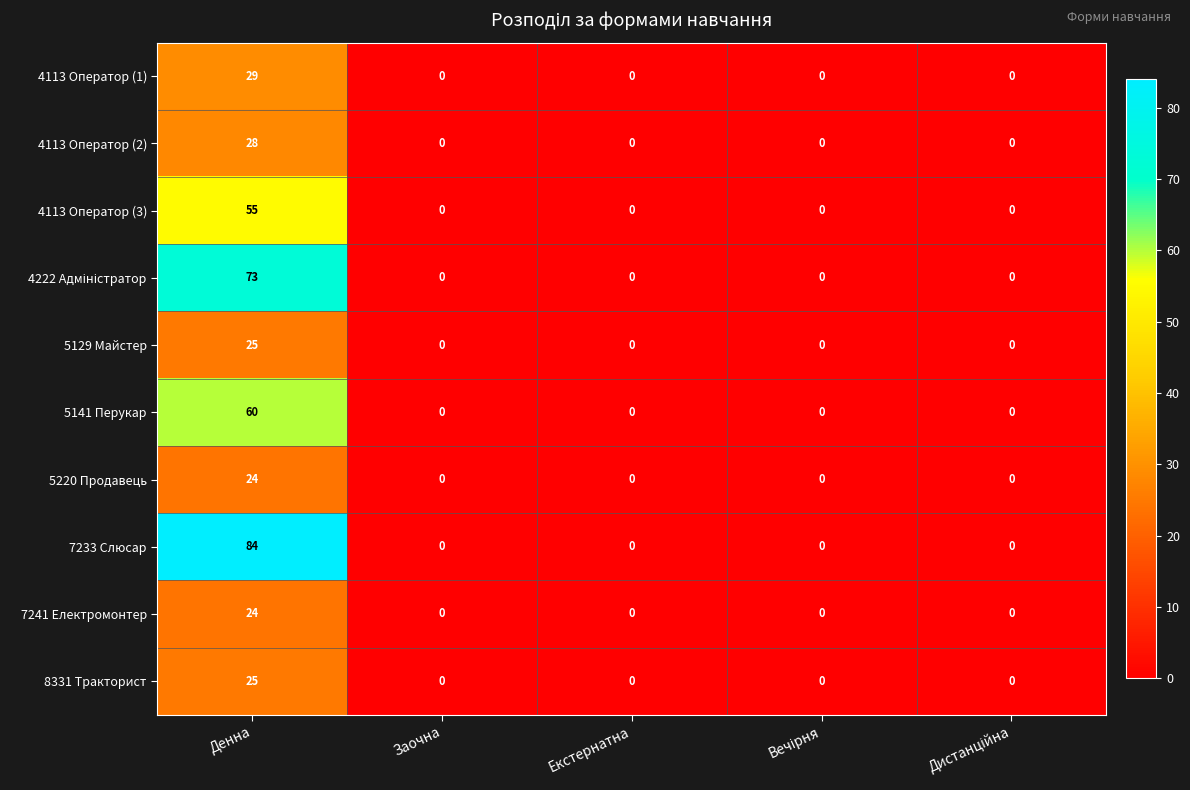

Is the value of 4113 Оператор (3) at Денна greater than the value of 5141 Перукар at Денна?

No